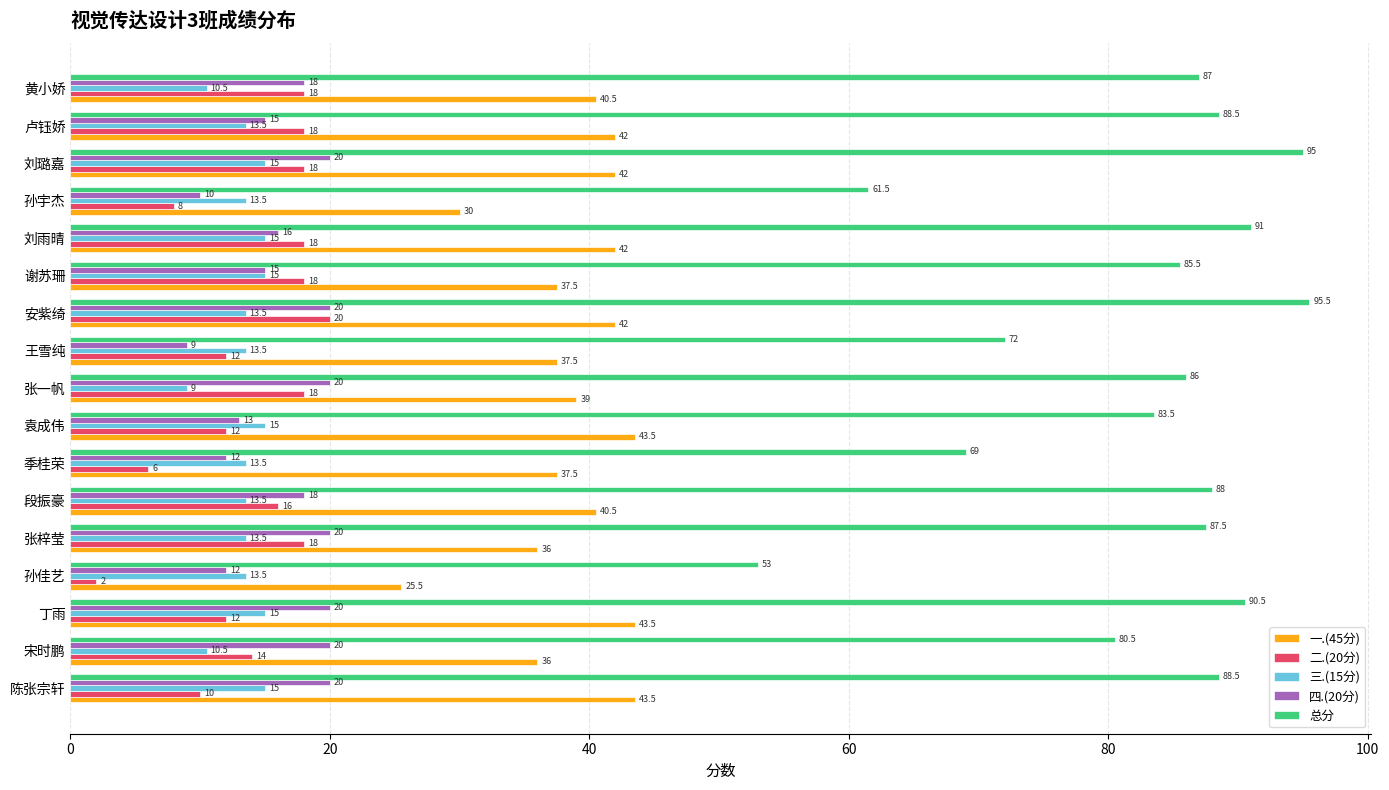

Is the value of 一.(45分) at 黄小娇 greater than the value of 二.(20分) at 袁成伟?

Yes